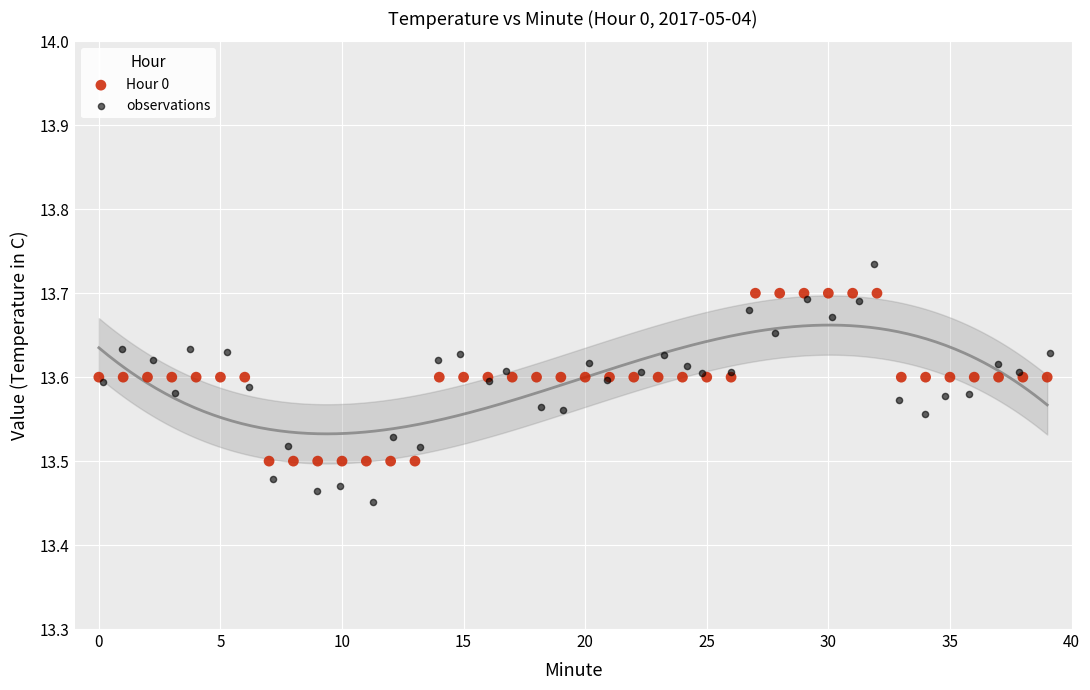

Which series has the largest Y range (max minus min)?

observations